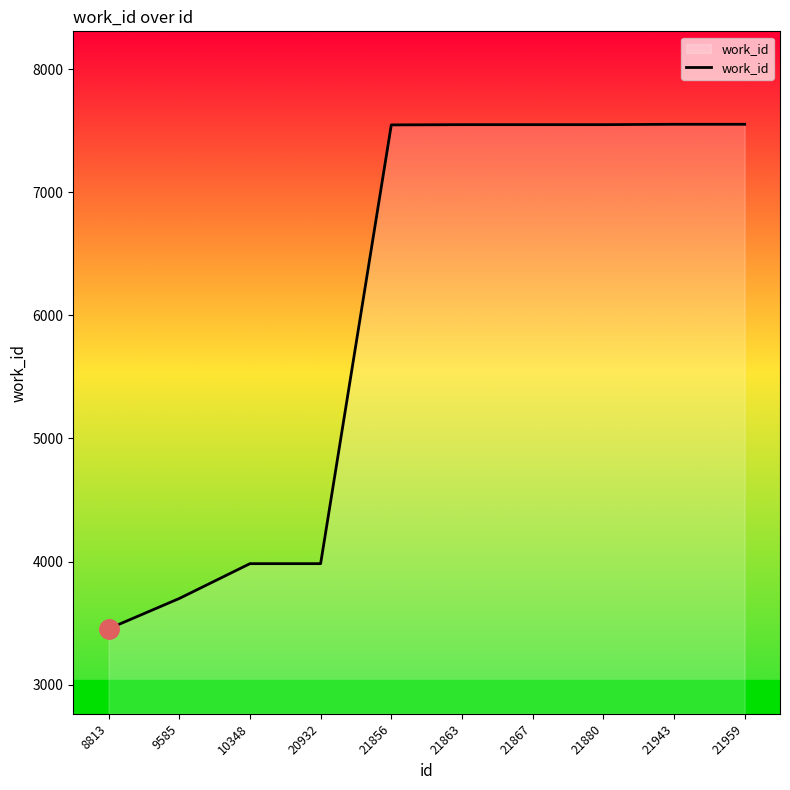

What is the greatest value displayed?

7553